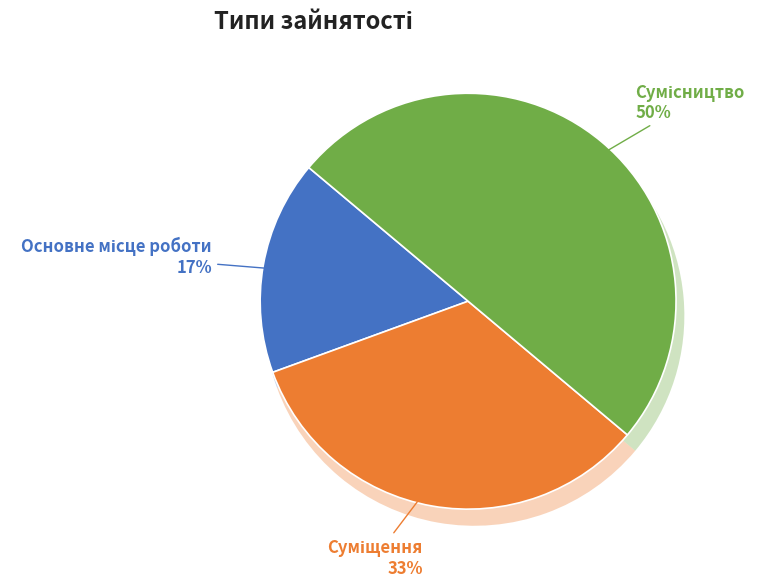

Is there a majority slice in this chart?

No